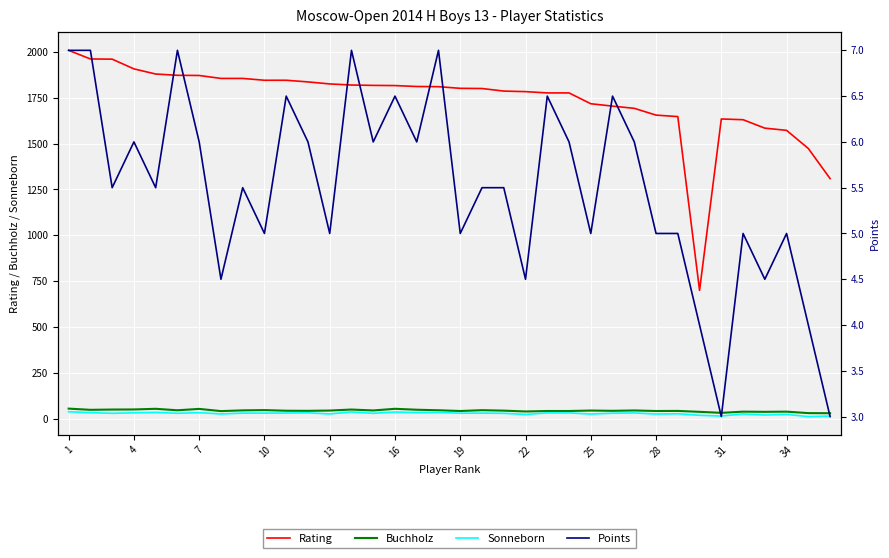

Reading left to right, list all the values displayed in this chart.

Rating: 2008.0	1961.0	1960.0	1907.0	1879.0	1872.0	1871.0	1855.0	1855.0	1845.0	1845.0	1836.0	1825.0	1819.0	1817.0	1816.0	1811.0	1810.0	1801.0	1800.0	1786.0	1783.0	1776.0	1776.0	1717.0	1704.0	1692.0	1655.0	1647.0	700.0	1634.0	1630.0	1584.0	1572.0	1473.0	1309.0
Buchholz: 55.5	49.0	50.5	51.0	54.5	46.5	54.0	42.0	46.0	47.5	44.0	43.5	45.0	50.5	45.5	54.5	49.5	46.5	42.5	47.0	44.5	40.0	42.5	42.5	45.0	43.5	45.5	42.5	43.0	38.0	32.5	39.0	38.0	39.0	31.0	30.5
Sonneborn: 38.5	33.5	30.0	32.5	35.0	30.0	33.5	26.5	31.0	31.0	31.5	32.5	26.5	37.5	30.0	37.0	33.5	35.0	30.5	31.0	30.0	24.0	32.0	32.0	26.0	30.5	32.0	26.0	27.5	19.0	15.0	26.5	20.5	24.0	12.0	15.0
Points: 7.0	7.0	5.5	6.0	5.5	7.0	6.0	4.5	5.5	5.0	6.5	6.0	5.0	7.0	6.0	6.5	6.0	7.0	5.0	5.5	5.5	4.5	6.5	6.0	5.0	6.5	6.0	5.0	5.0	4.0	3.0	5.0	4.5	5.0	4.0	3.0